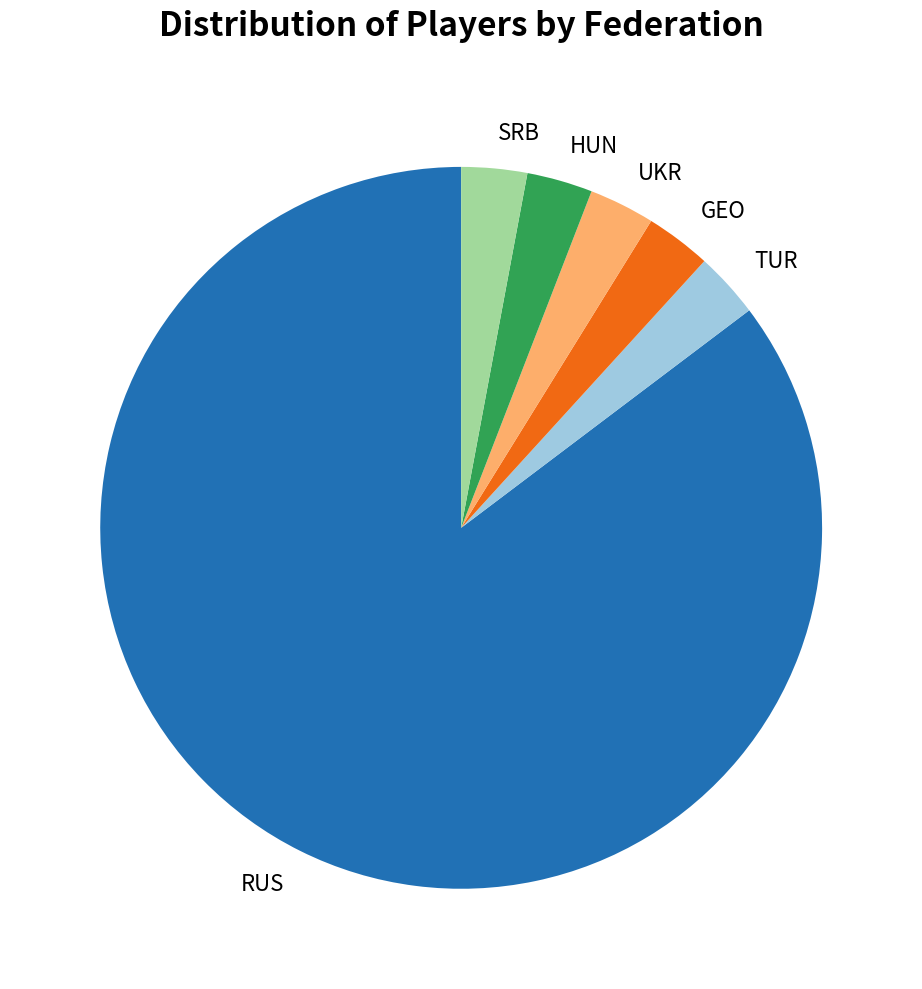

Which category accounts for the majority?

RUS